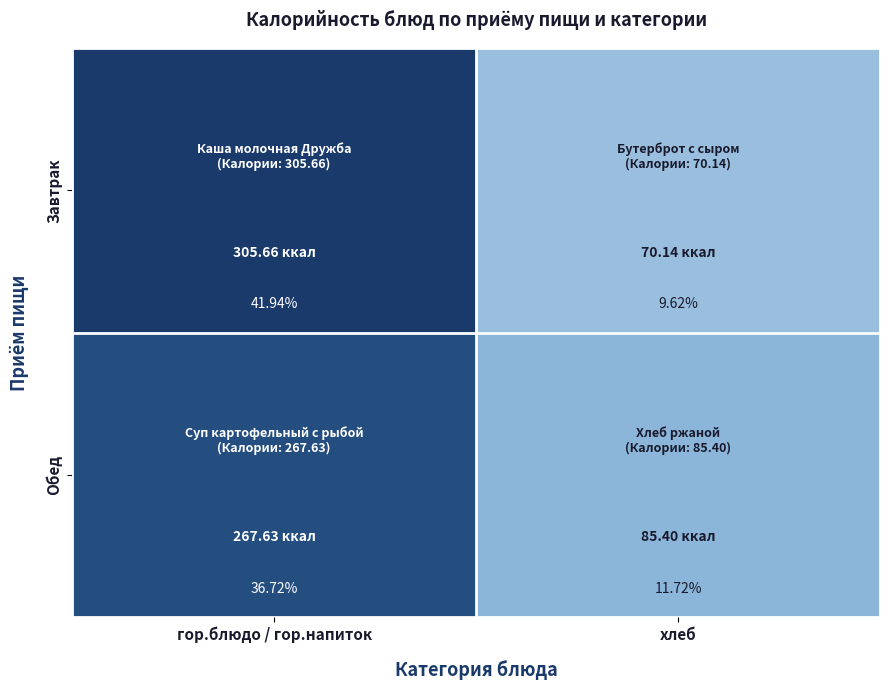

Which category has the lowest value across all series?

хлеб